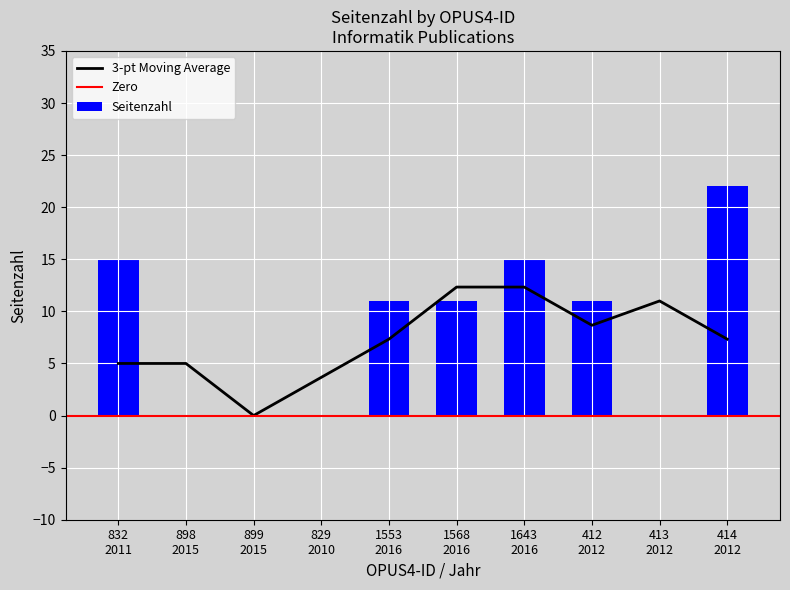

What is the difference between the maximum and second lowest values?

22